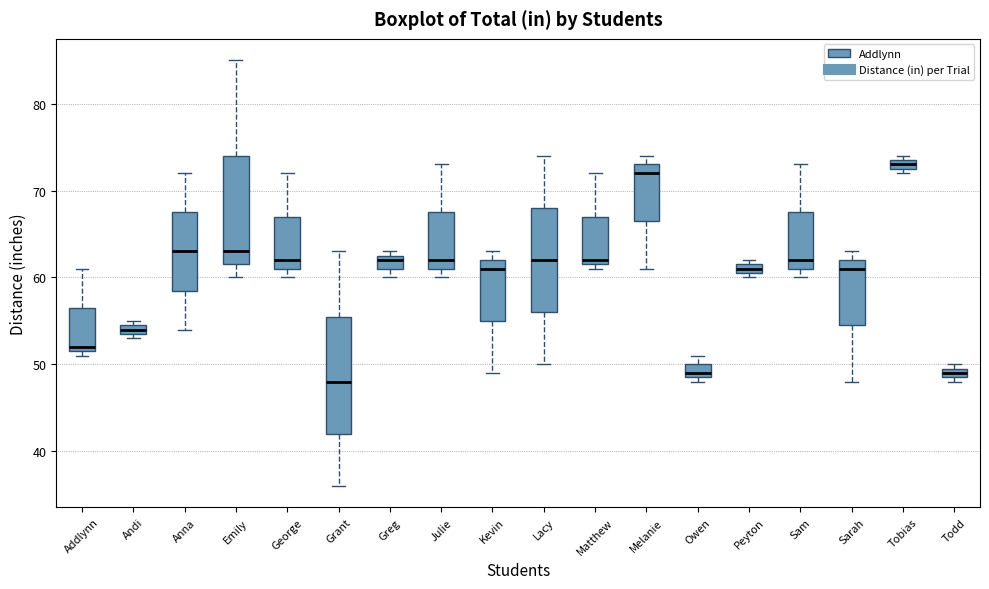

Which box is the tallest, from its lower edge to its upper edge?

Grant